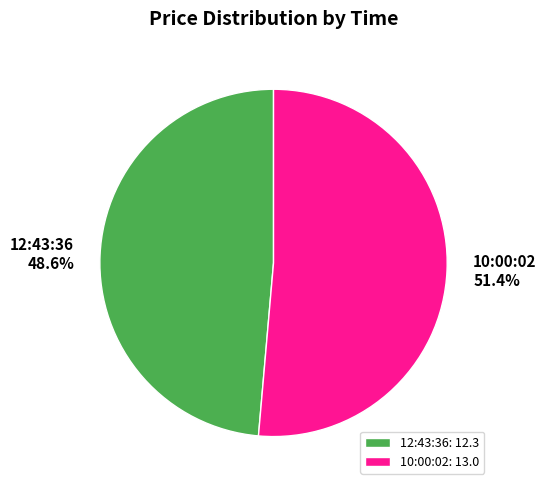

Rank the categories by value from lowest to highest.

12:43:36, 10:00:02